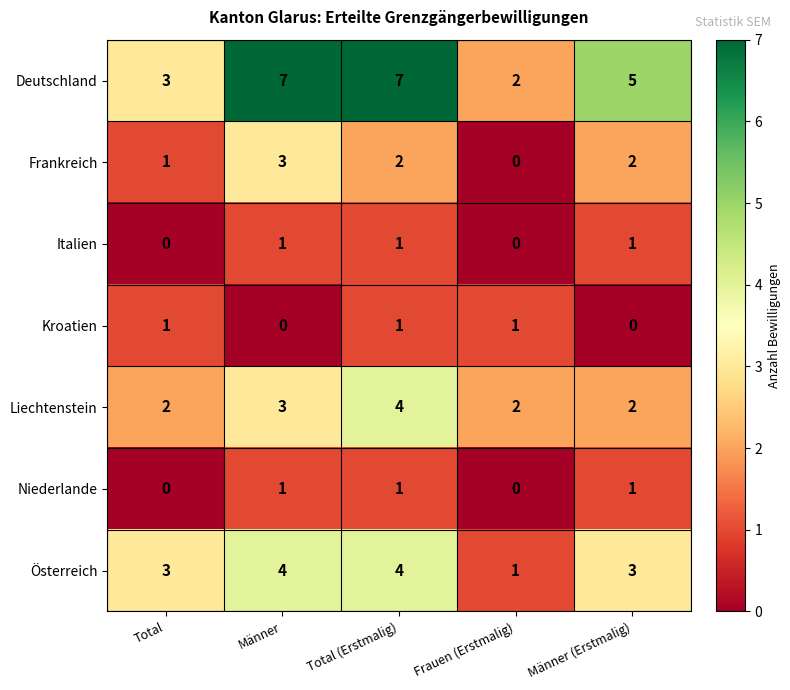

The value of Niederlande at Männer is 1. True or false?

True